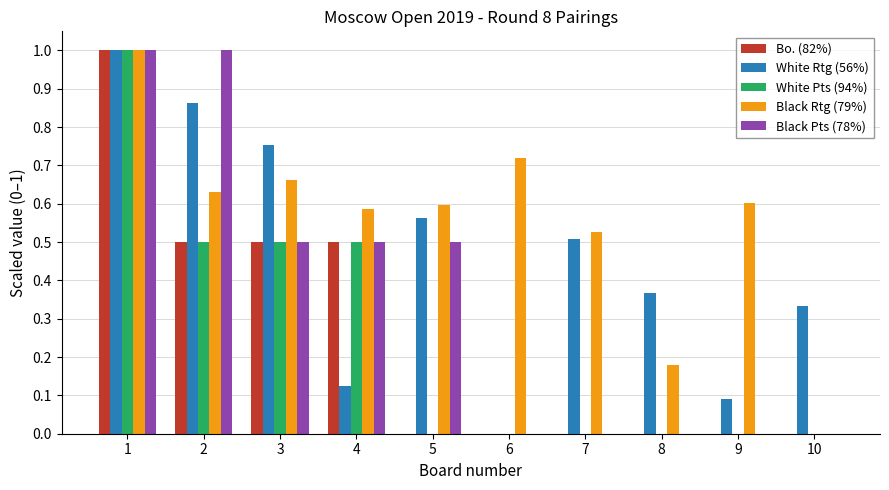

How many data points in White Rtg (56%) are above 0?

9